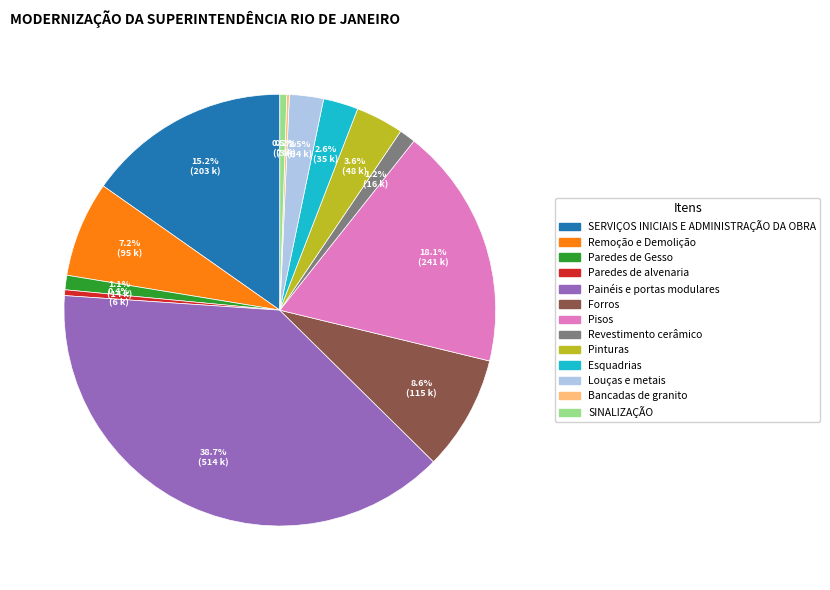

What percentage is NOT represented by Revestimento cerâmico?

98.8%